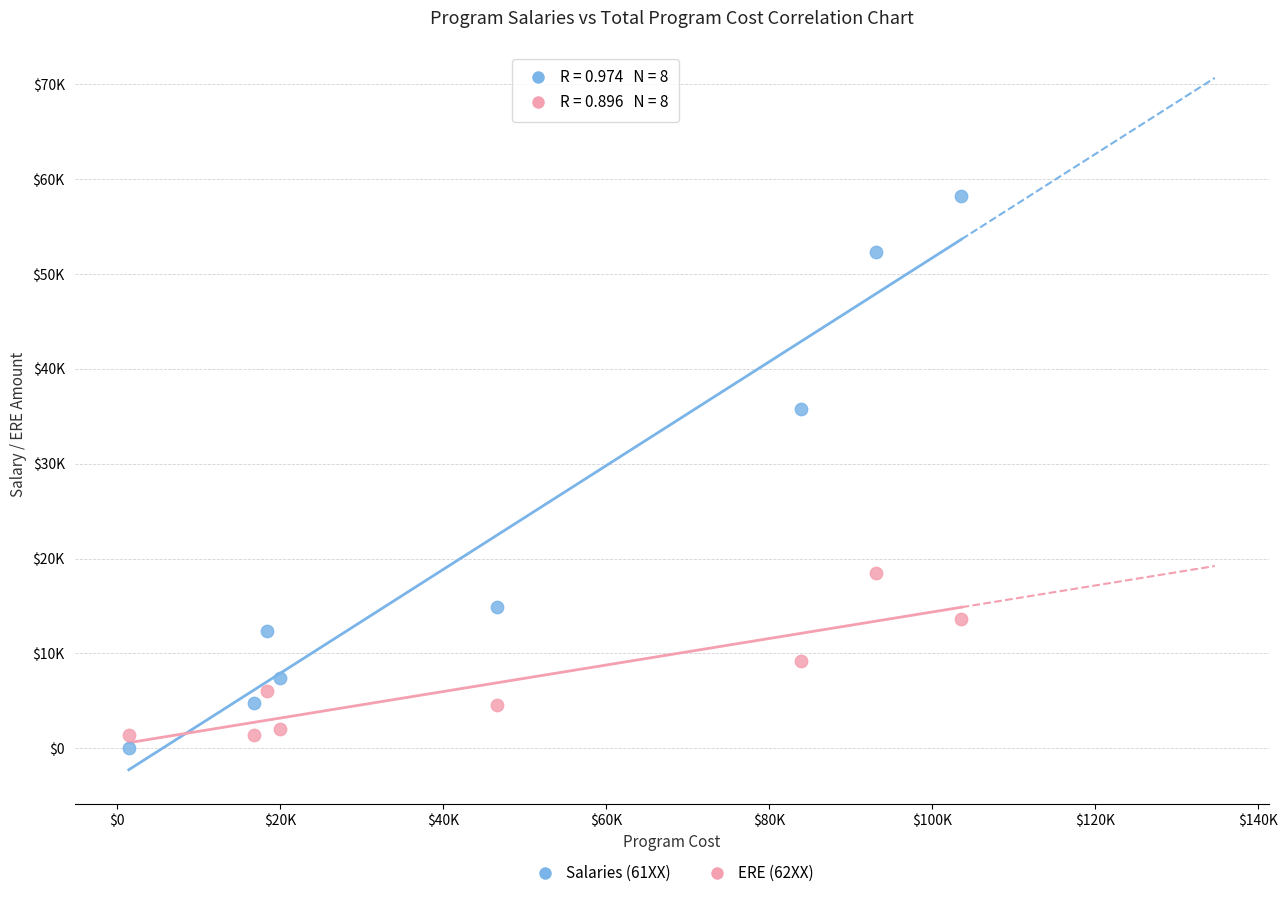

What are all the series names shown in the legend?

Salaries (61XX), ERE (62XX)